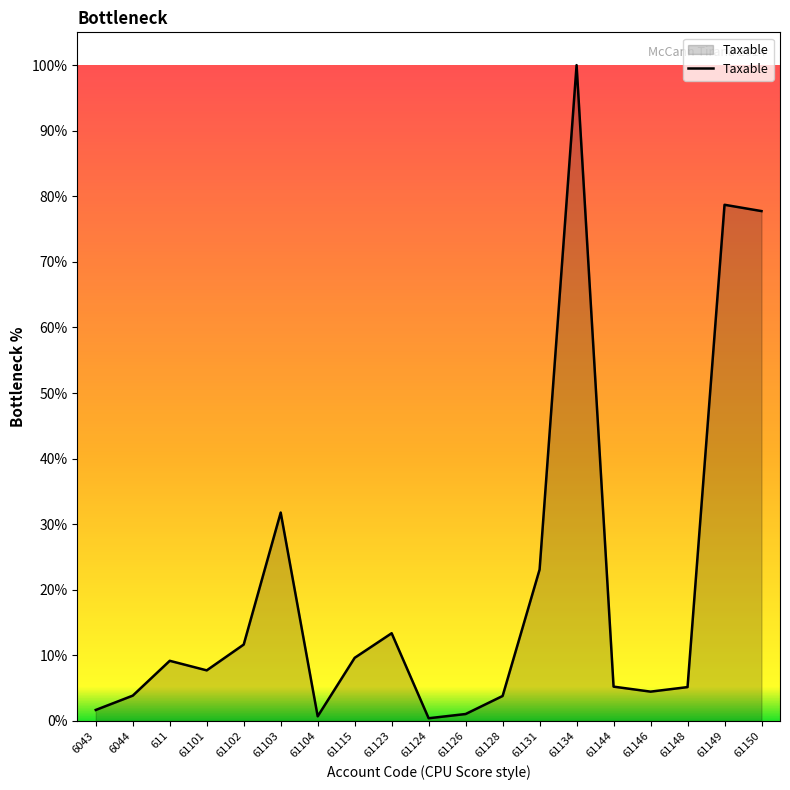

Does the chart have visible grid lines?

No